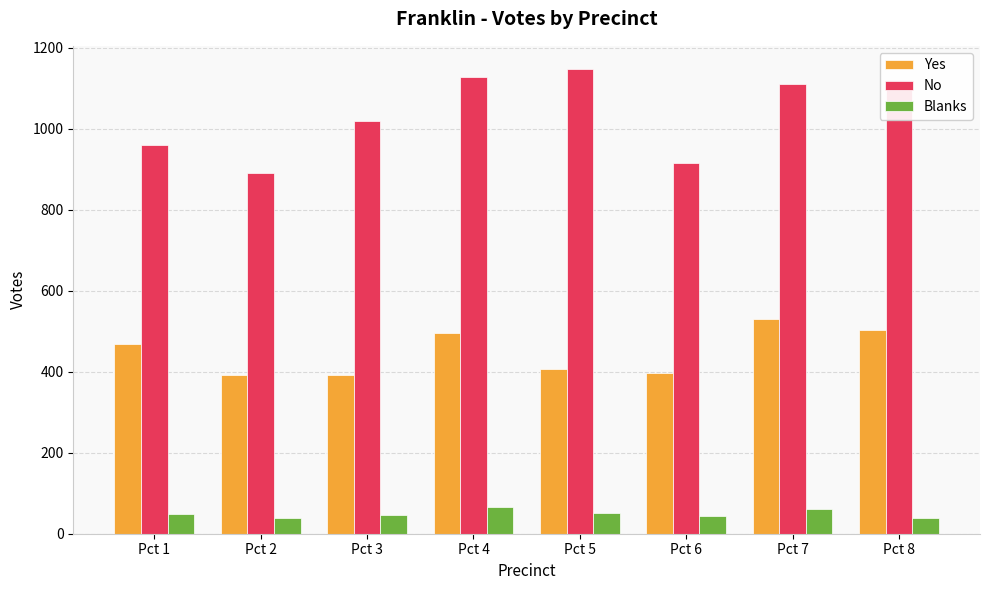

At Pct 8, list the series in order from largest to smallest.

No, Yes, Blanks